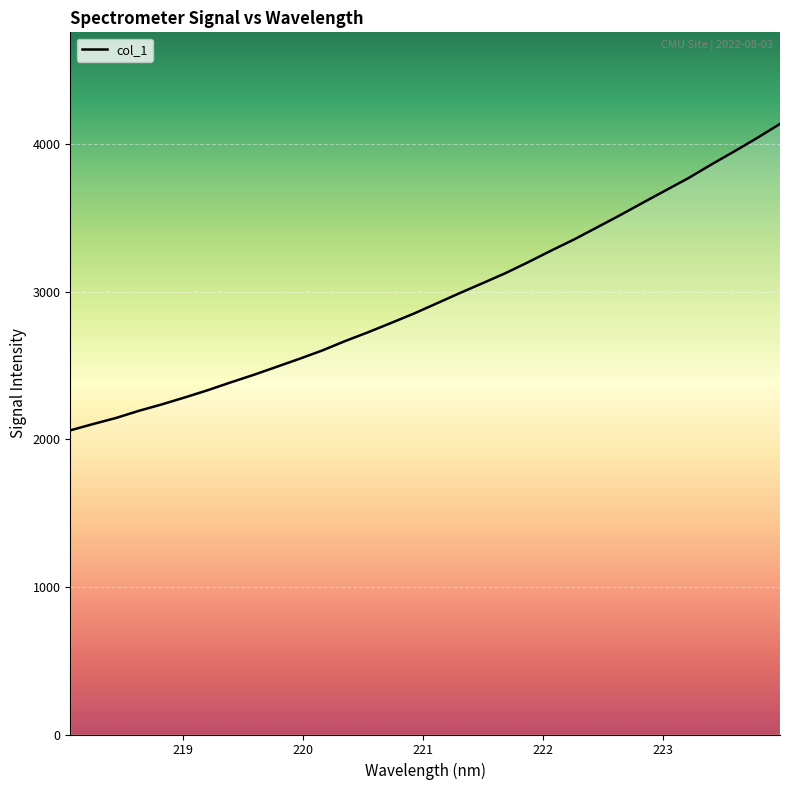

How many lines are shown in the chart?

1